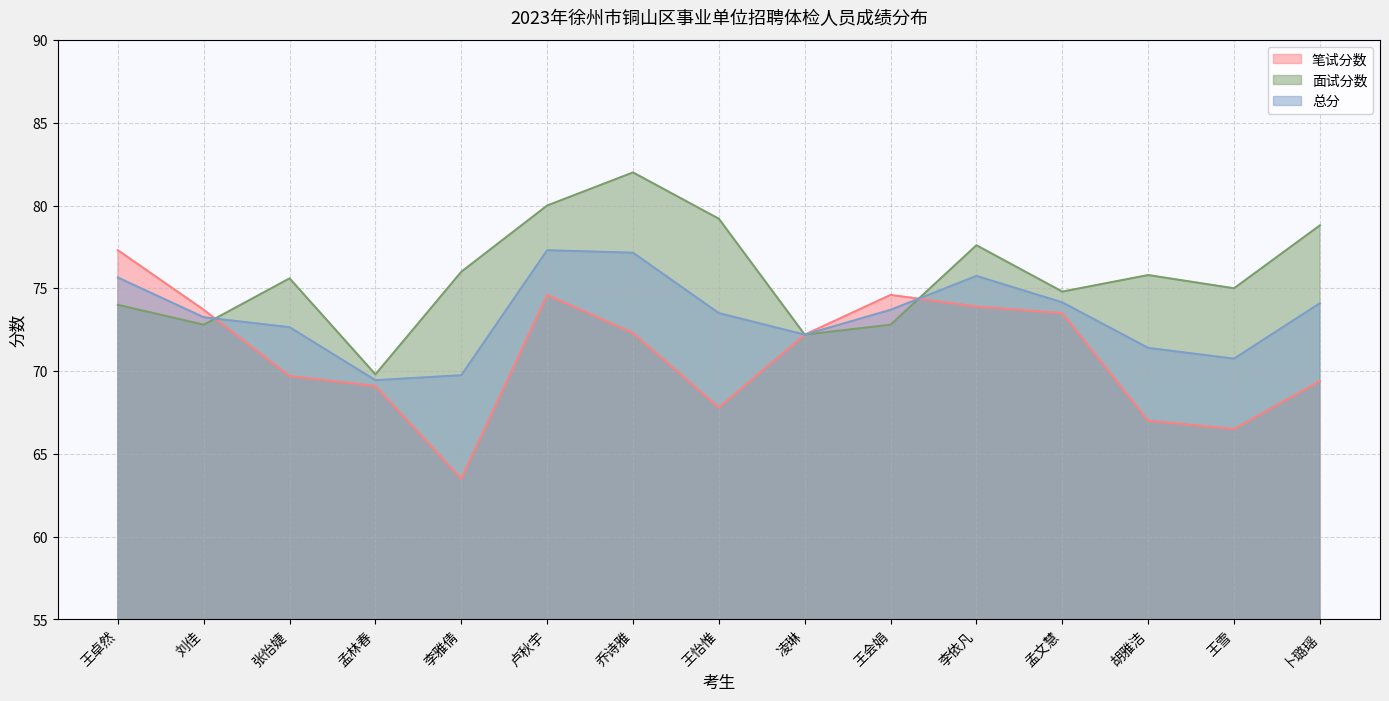

Reading left to right, list all the values displayed in this chart.

笔试分数: 77.3	73.7	69.7	69.1	63.5	74.6	72.3	67.8	72.2	74.6	73.9	73.5	67.0	66.5	69.4
面试分数: 74.0	72.8	75.6	69.8	76.0	80.0	82.0	79.2	72.2	72.8	77.6	74.8	75.8	75.0	78.8
总分: 75.7	73.2	72.7	69.5	69.8	77.3	77.2	73.5	72.2	73.7	75.8	74.2	71.4	70.8	74.1